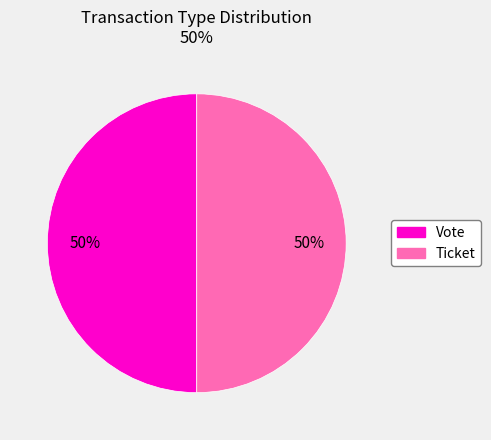

True or false: Ticket accounts for 1% of the total.

False